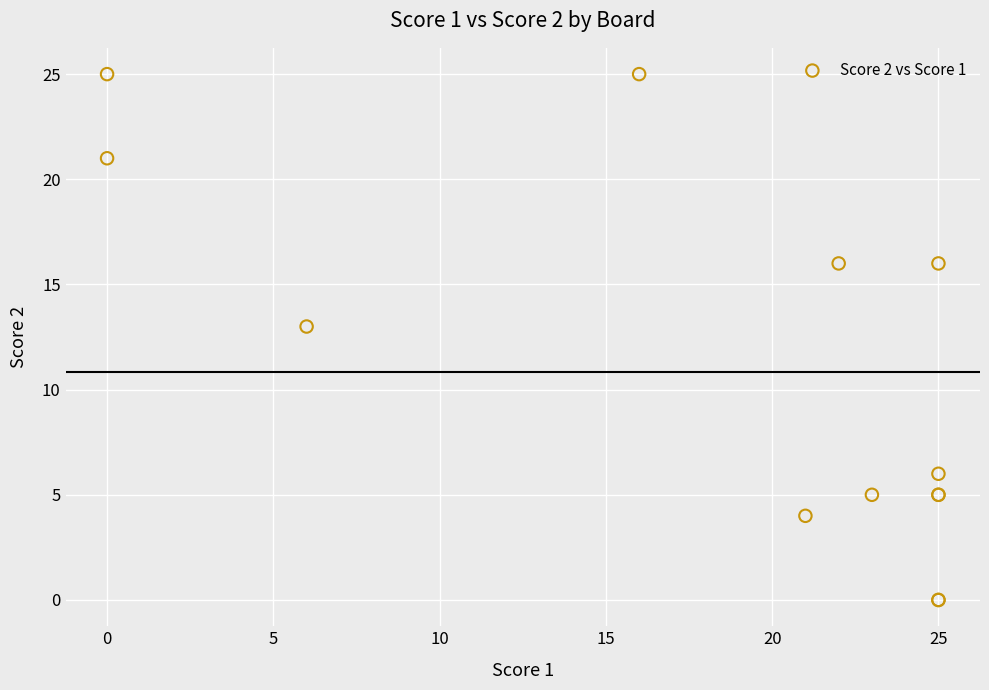

What Y value in the scatter plot is closest to 12?

13